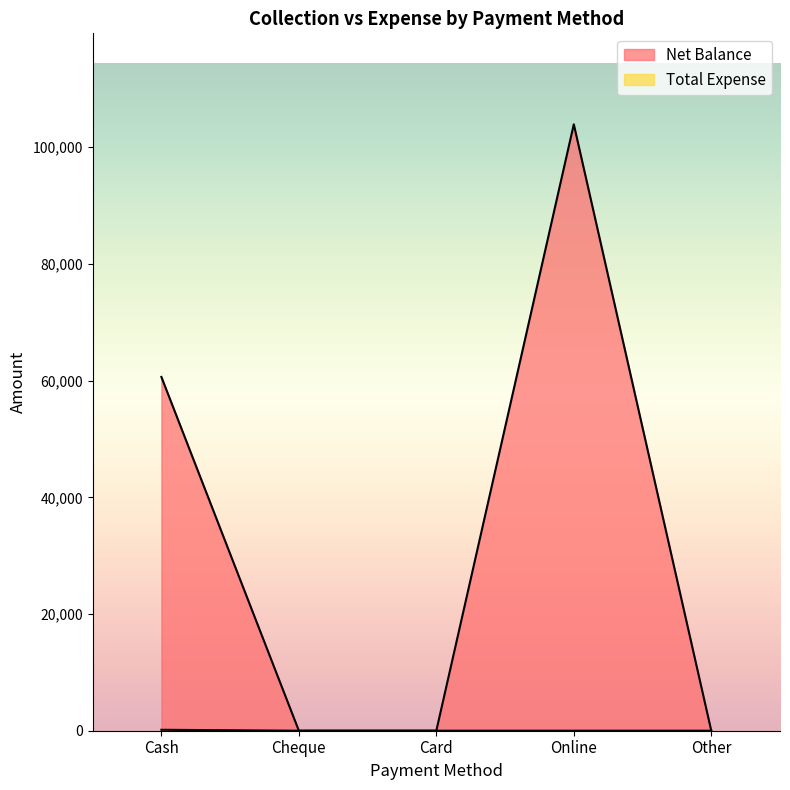

Reading left to right, extract all data points from this chart.

Net Balance: 60638	0	0	103942	0
Total Expense: 160	0	0	0	0